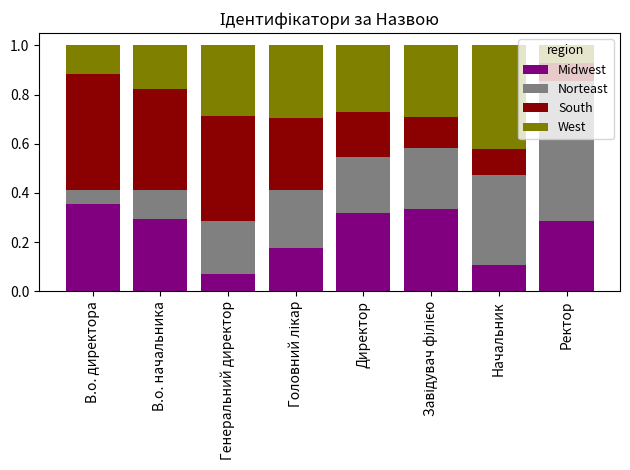

Count the Midwest values in the range 0 to 1.

8